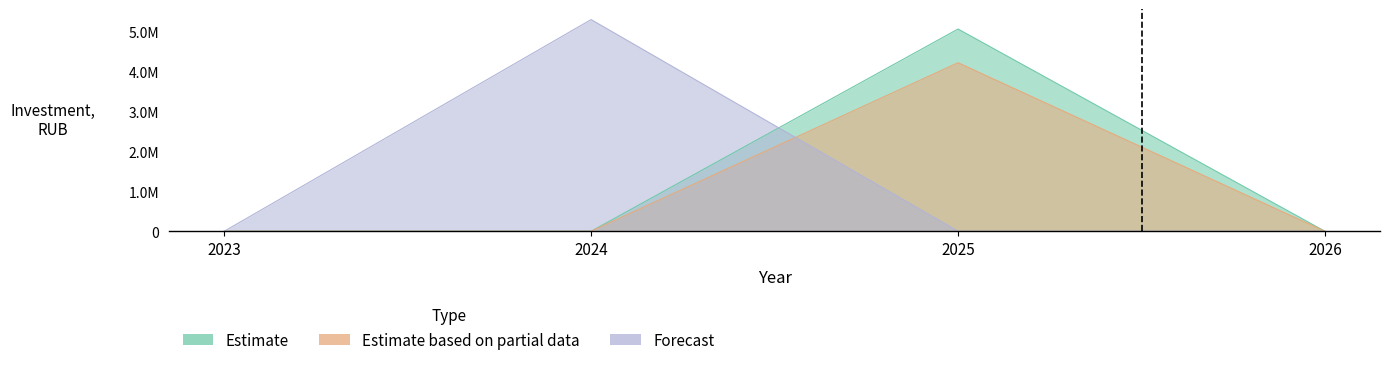

What are all the series names shown in the legend?

Estimate, Estimate based on partial data, Forecast